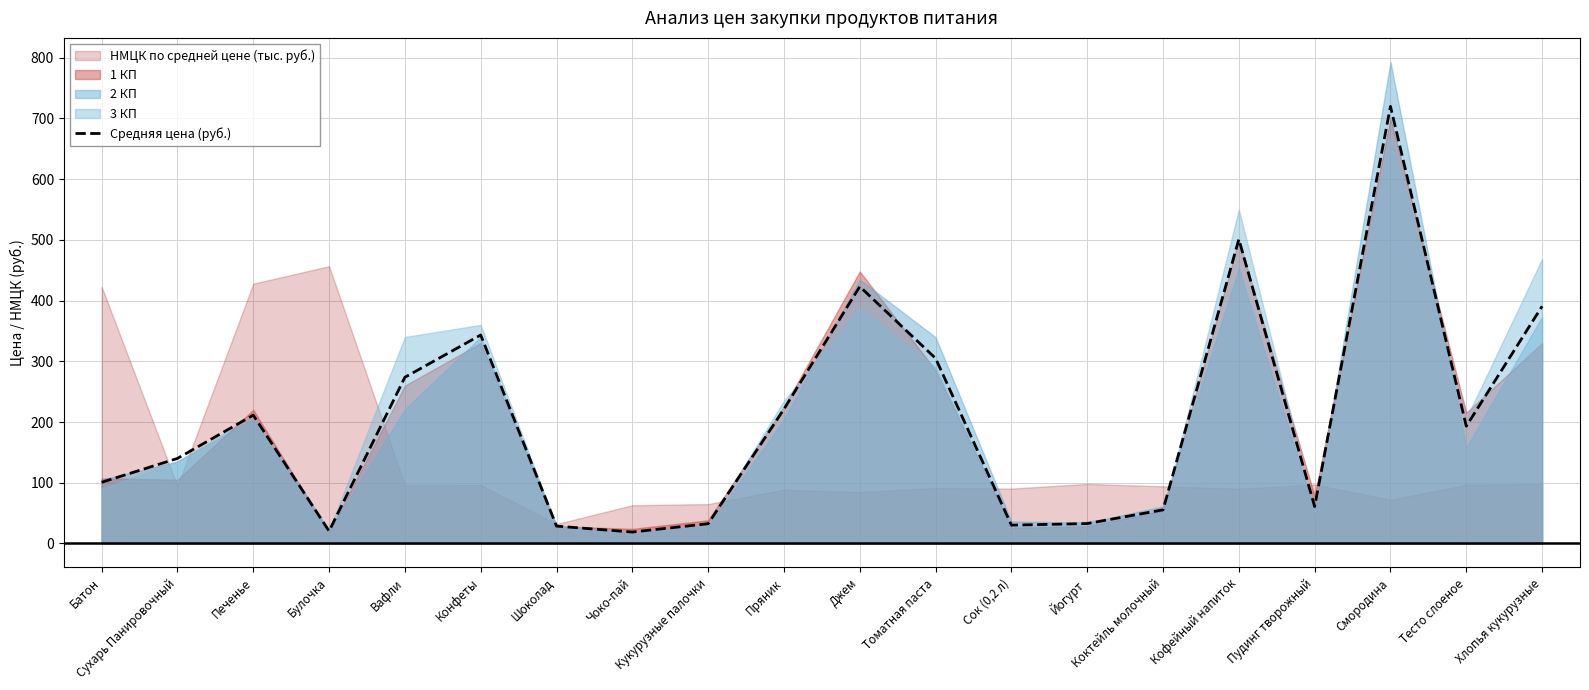

What is the difference between the second highest and minimum values?

482.3